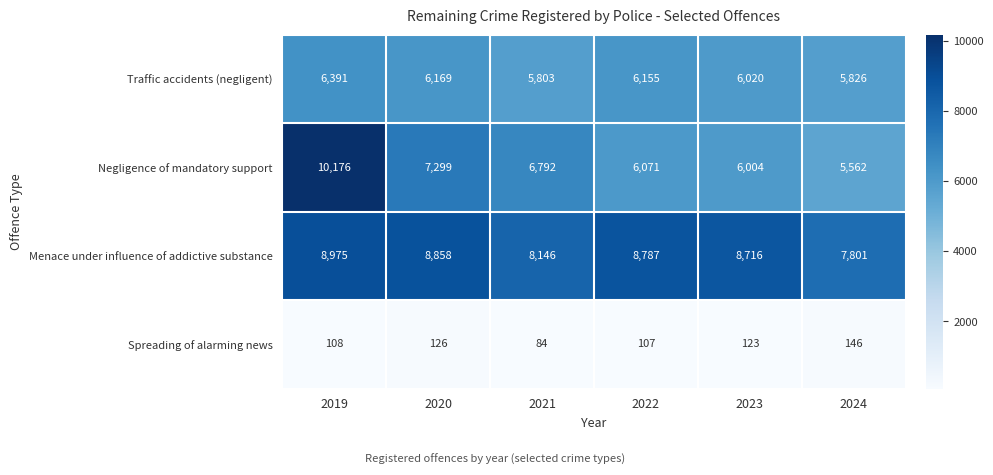

What is the difference between the second highest and minimum values in the Menace under influence of addictive substance series?

1057